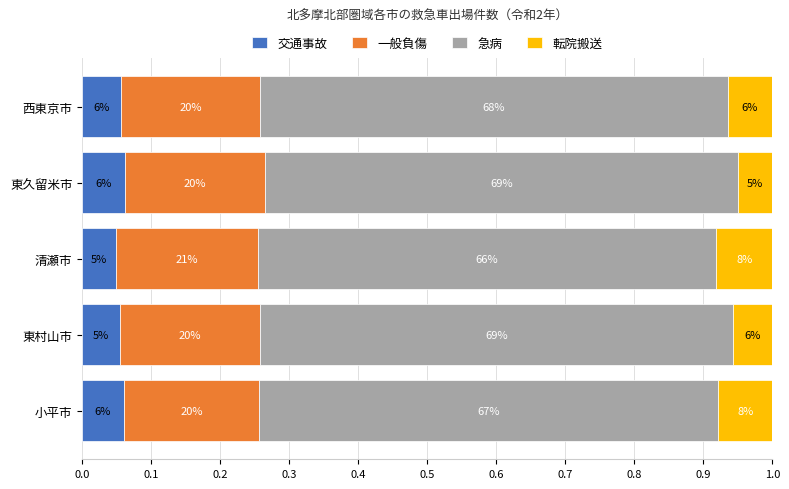

What is the sum of all 一般負傷 values?

1.0